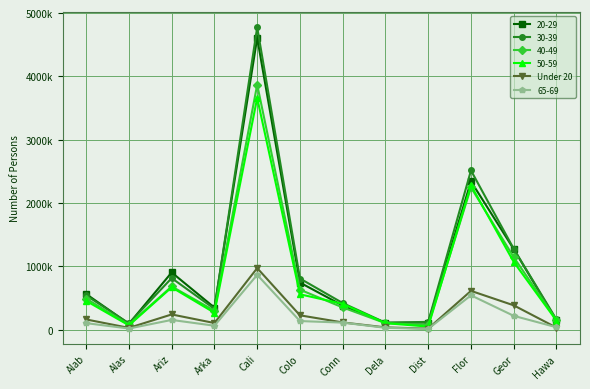

Which category has the highest value across all series?

Cali